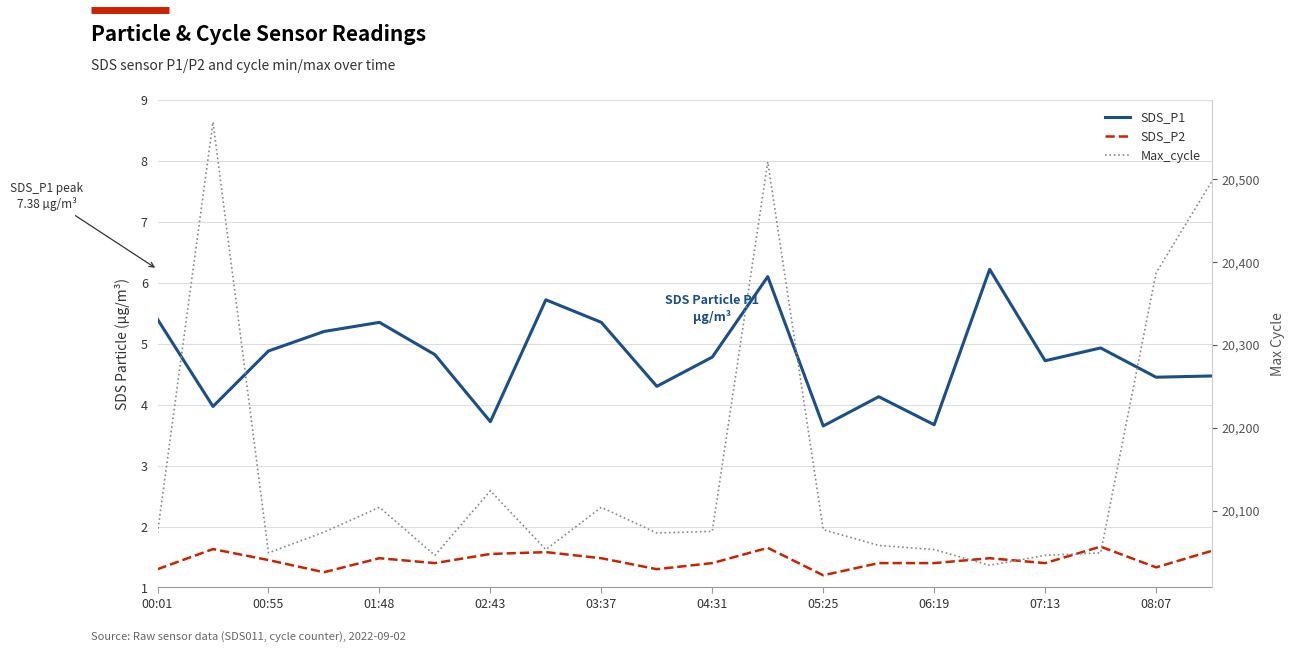

True or false: Max_cycle has a value of 20053.0 at 06:19.

True